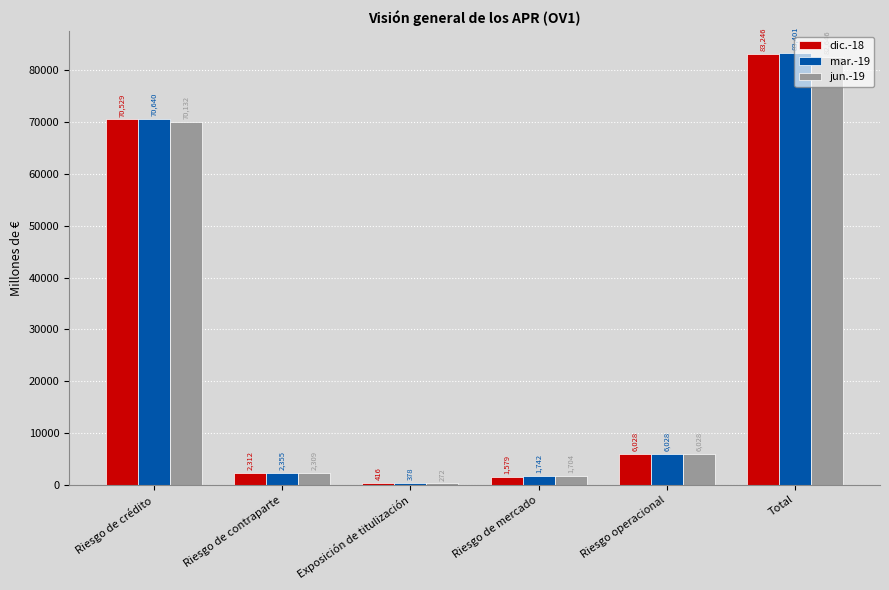

Is the value of jun.-19 at Riesgo de contraparte greater than the value of mar.-19 at Riesgo de contraparte?

No